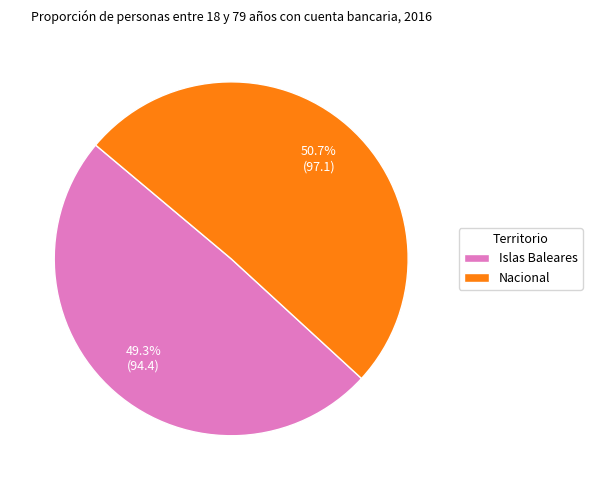

Which has a higher value, Islas Baleares or Nacional?

Nacional